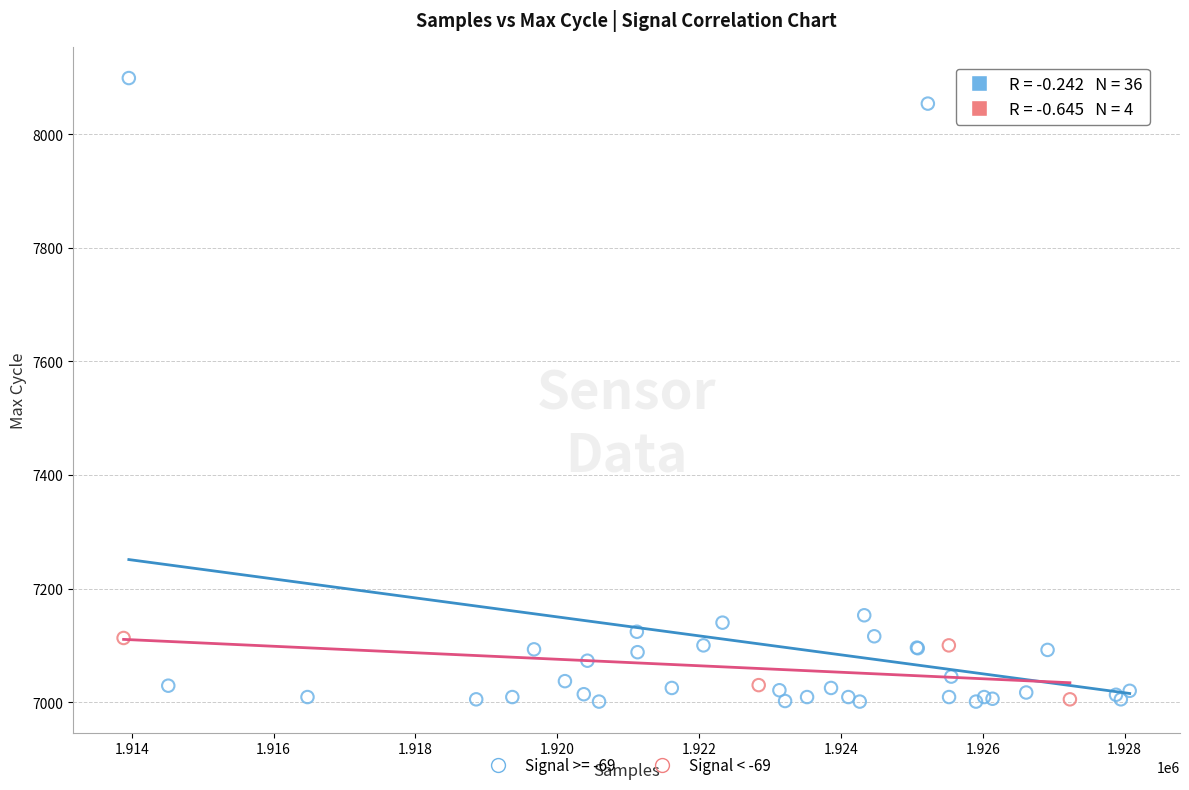

Which series contains the highest Y value?

Signal >= -69